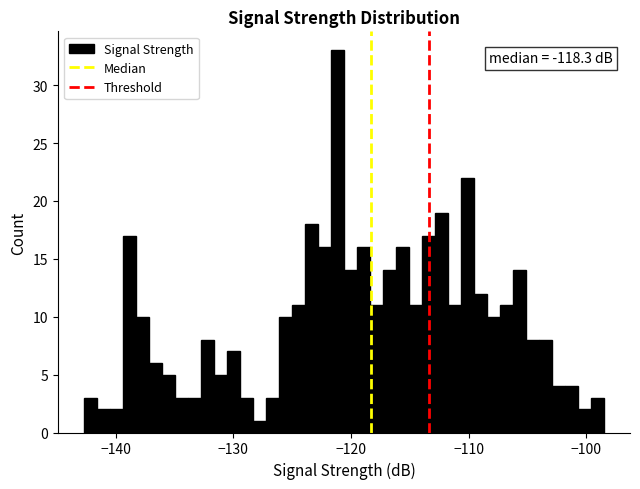

Around what value on the x-axis is the tallest bar? Give the approximate position of its centre, as read against the axis.

-121